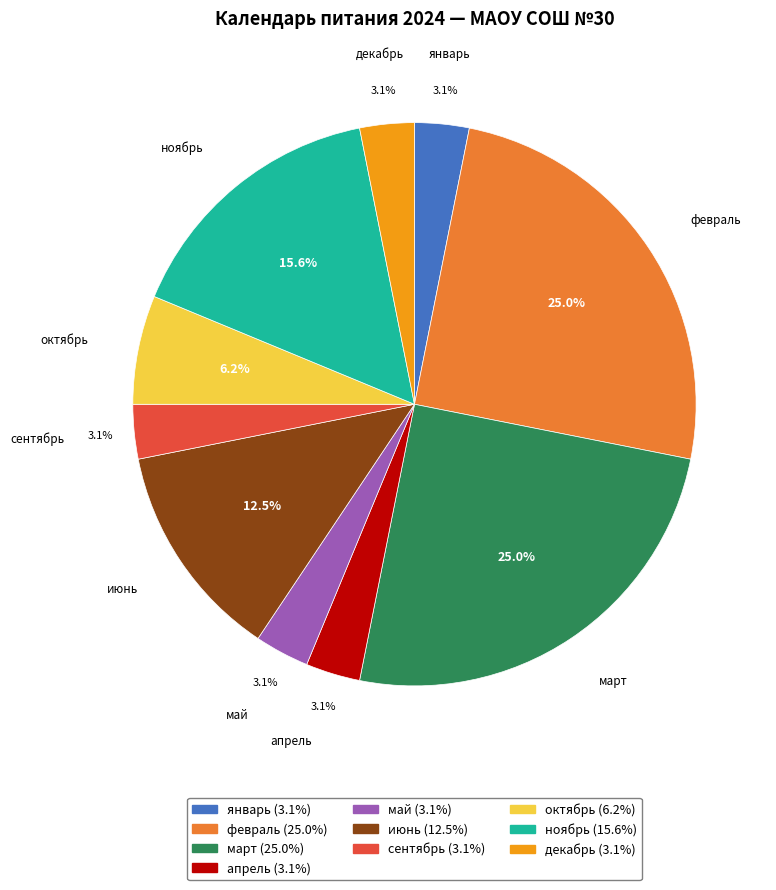

Combined, do ноябрь and март account for over 50%?

No